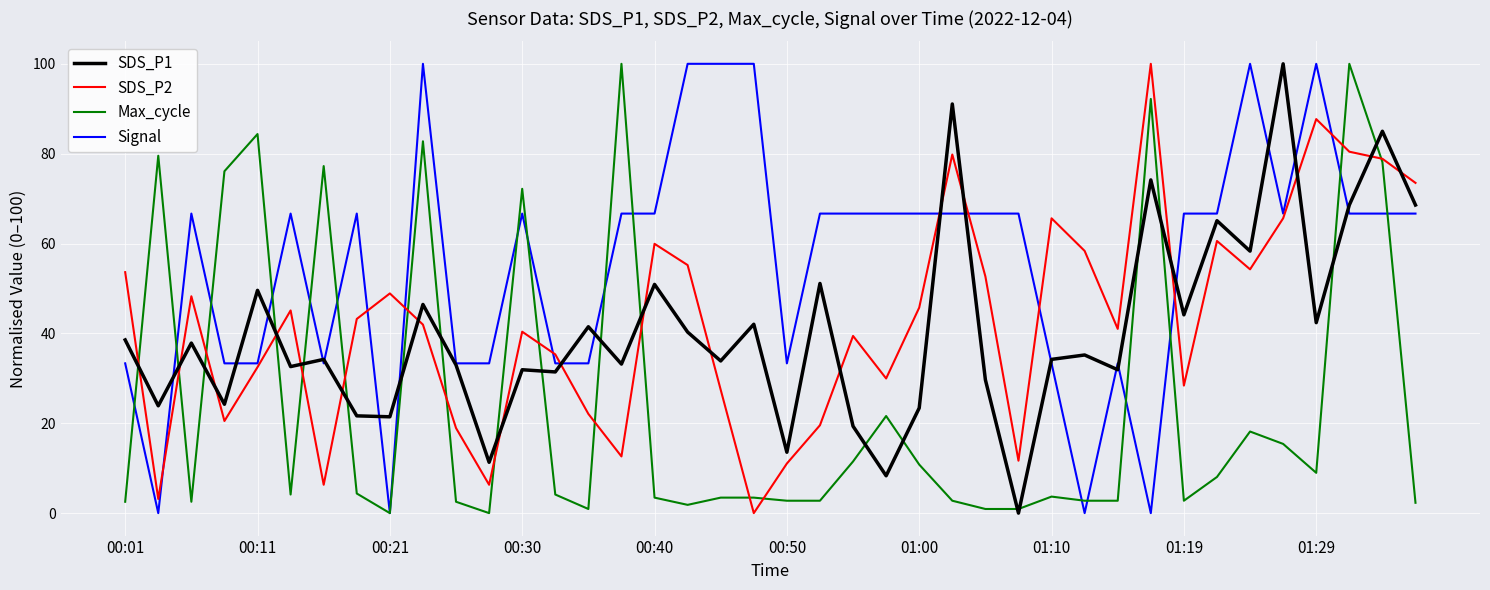

Count the number of categories in the chart.

40